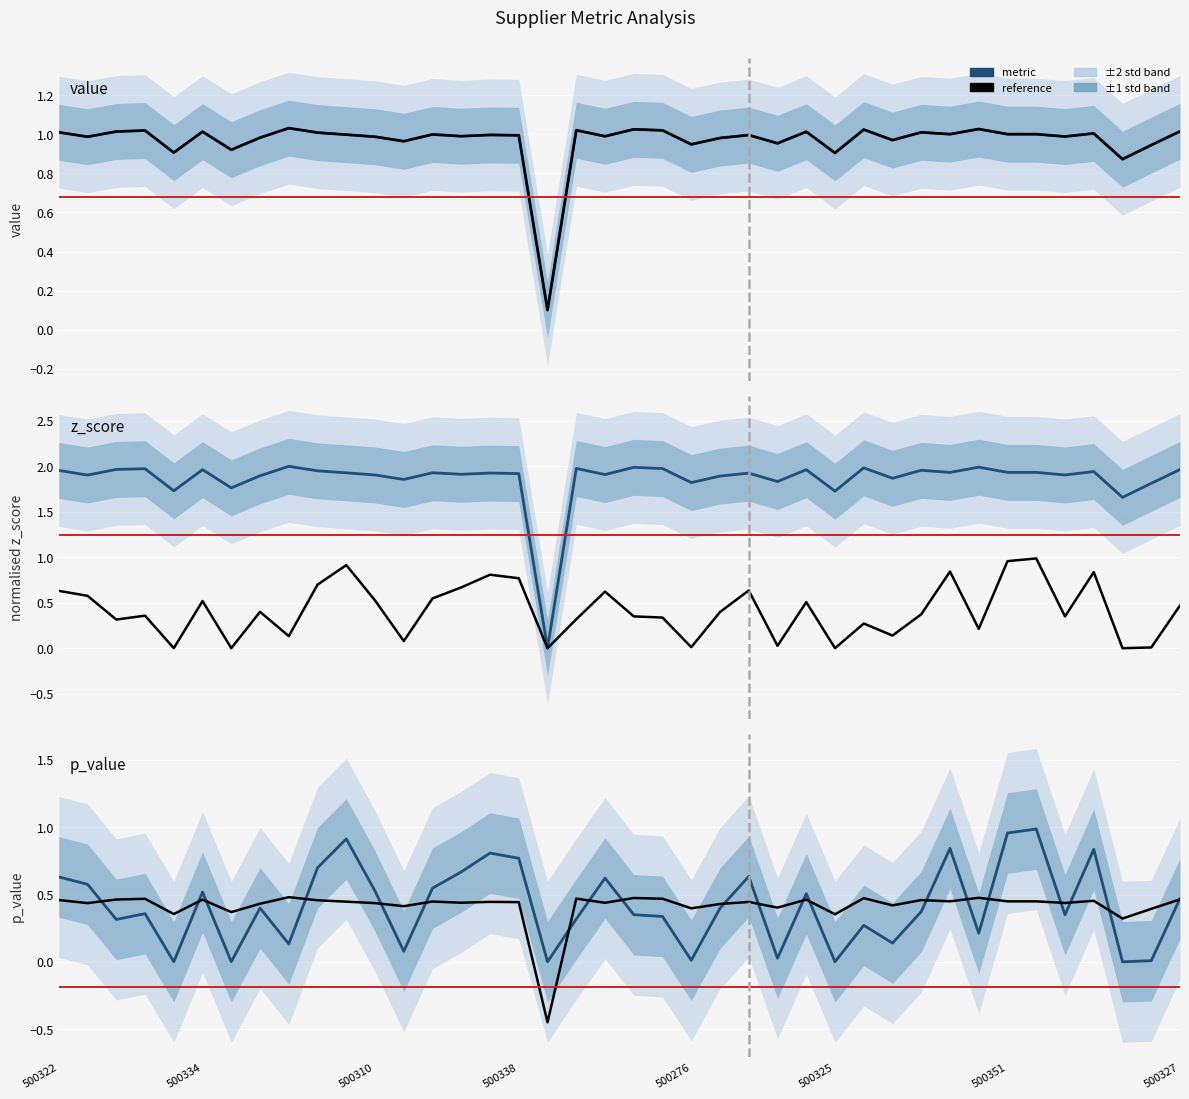

Which series has the largest total across all categories?

z_score